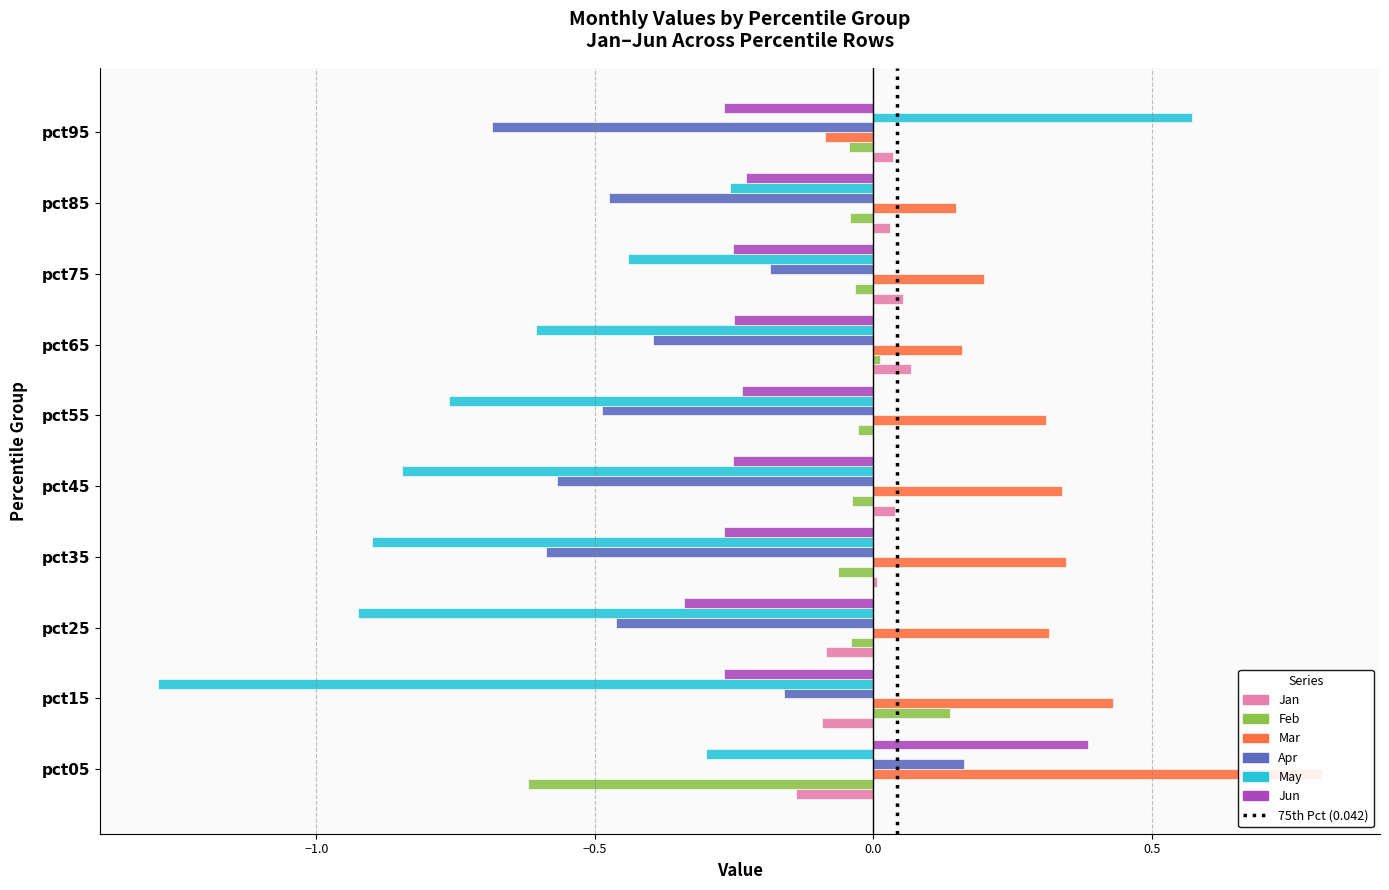

How many groups of bars are there?

10